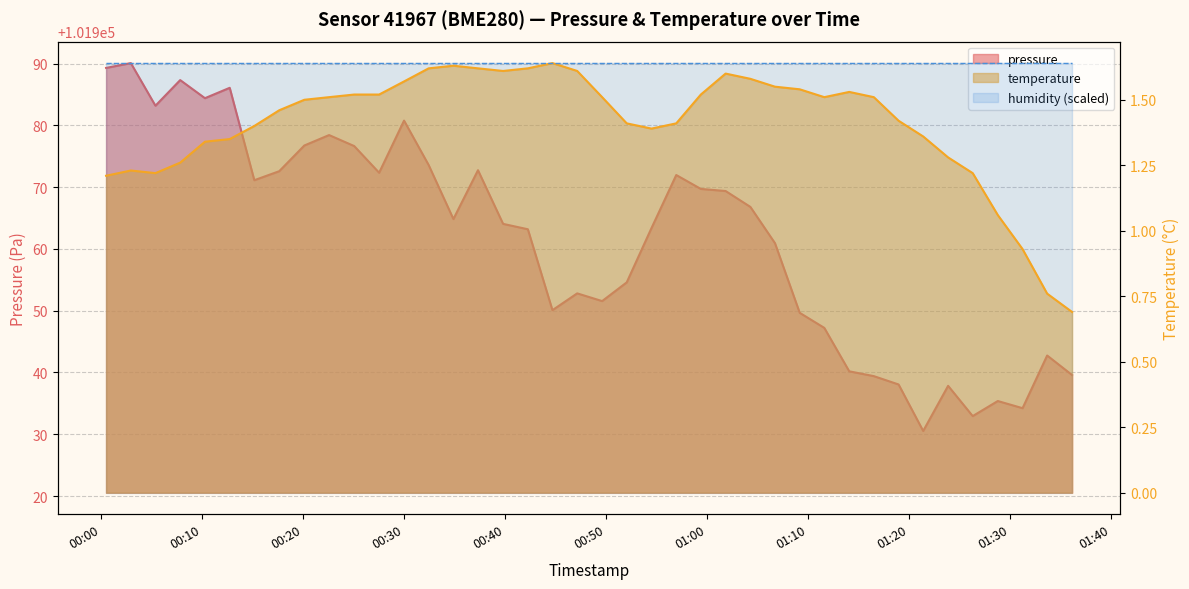

How many interior local valleys does the temperature series have?

4